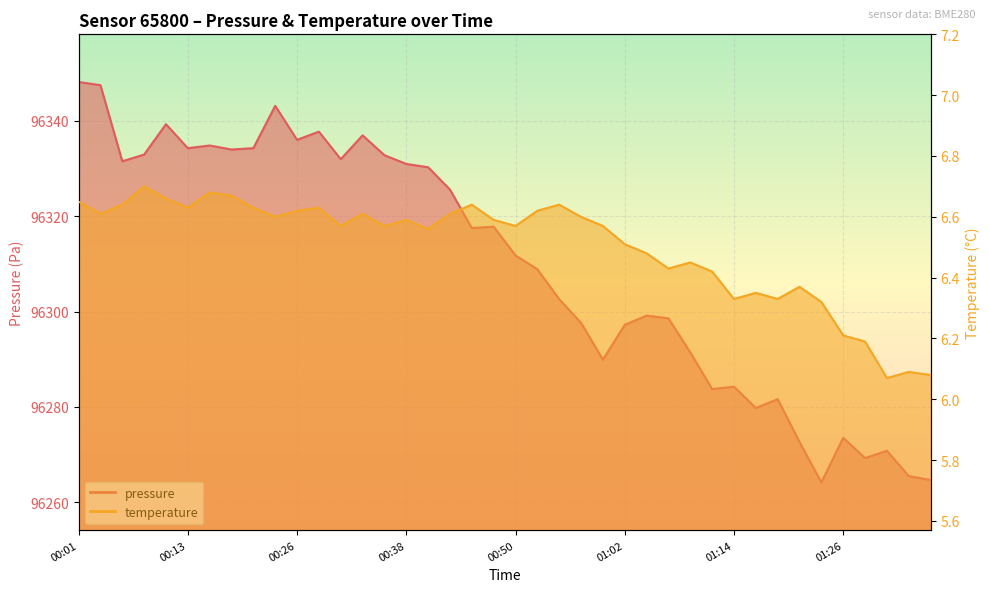

Between 00:35 and 00:43, which is larger?

00:35